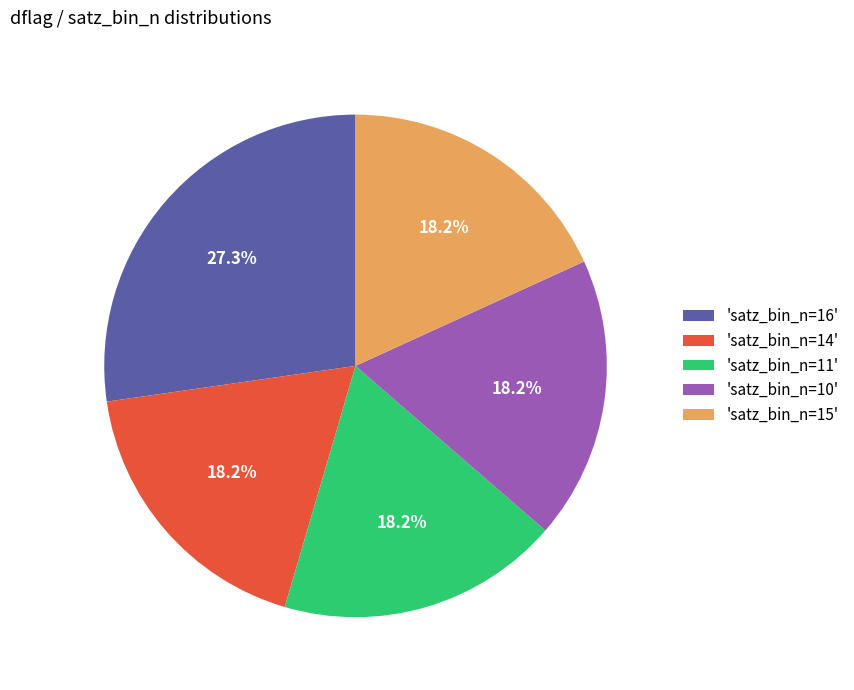

Which slice is the largest?

'satz_bin_n=16'